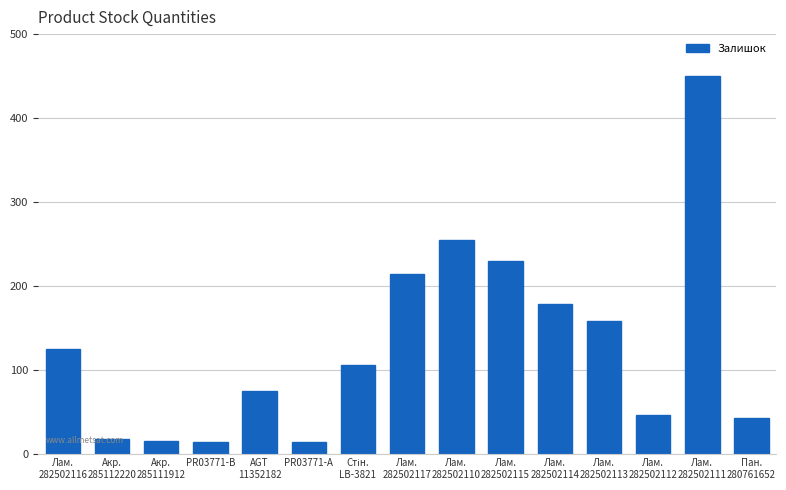

What is the difference between the maximum and second lowest values?

436